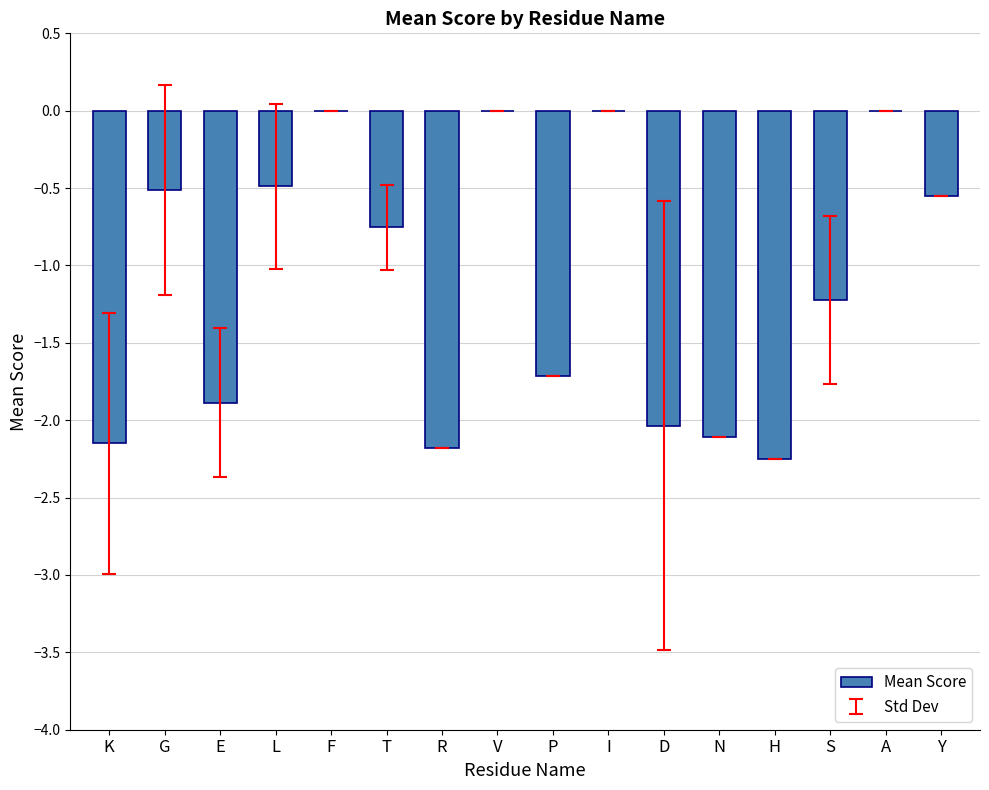

What is the average value?

-1.1